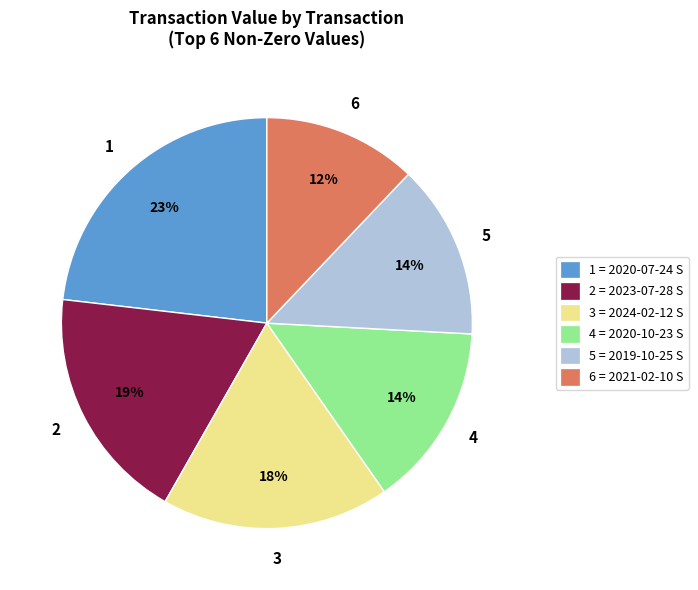

Between 2 = 2023-07-28 S and 1 = 2020-07-24 S, which is larger?

1 = 2020-07-24 S